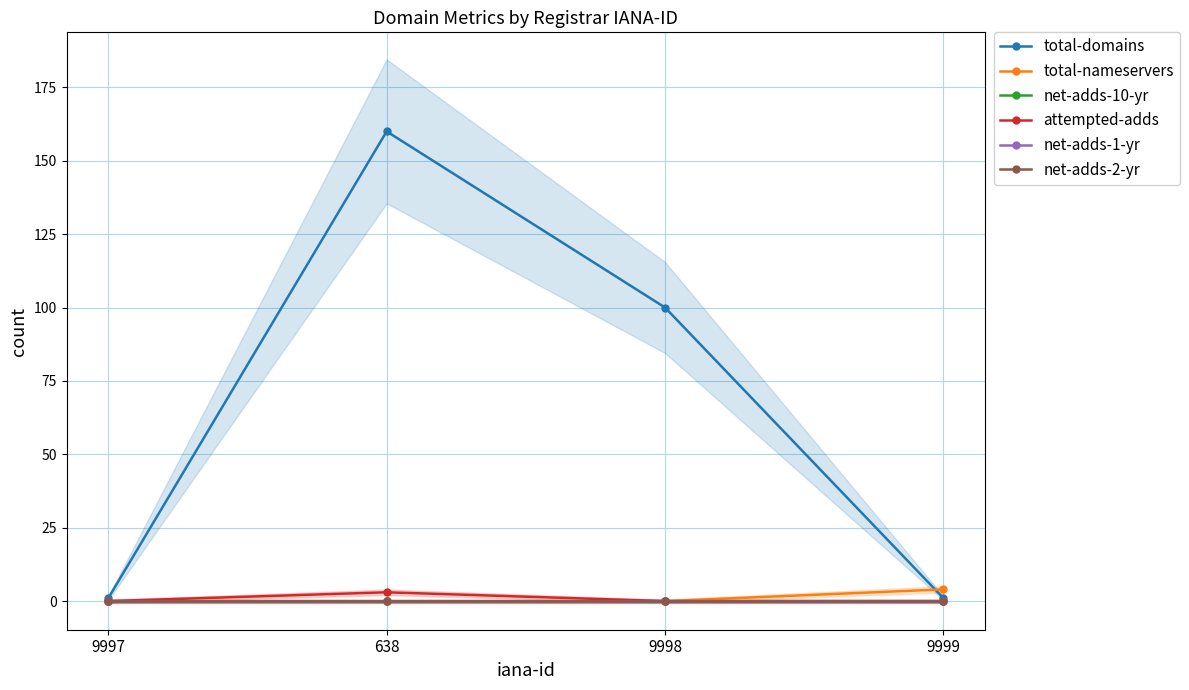

The net-adds-1-yr series shows 0 at 9997. True or false?

True